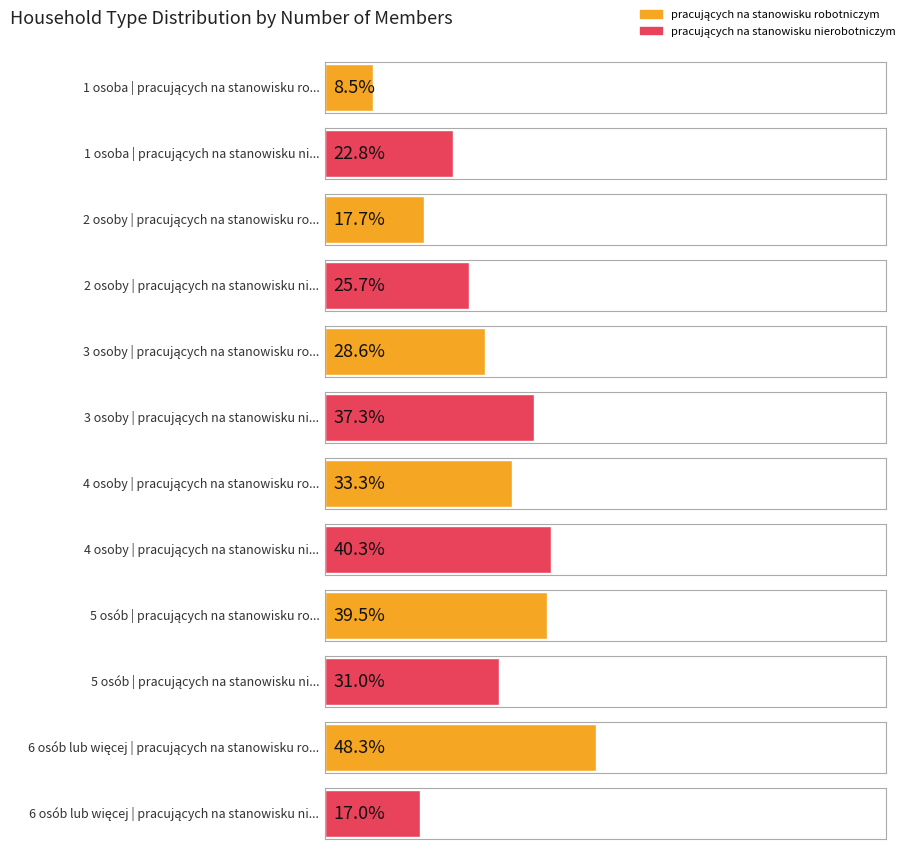

Reading right to left, extract all data points from this chart.

pracujących na stanowisku robotniczym: 48.3	39.5	33.3	28.6	17.7	8.5
pracujących na stanowisku nierobotniczym: 17.0	31.0	40.3	37.3	25.7	22.8